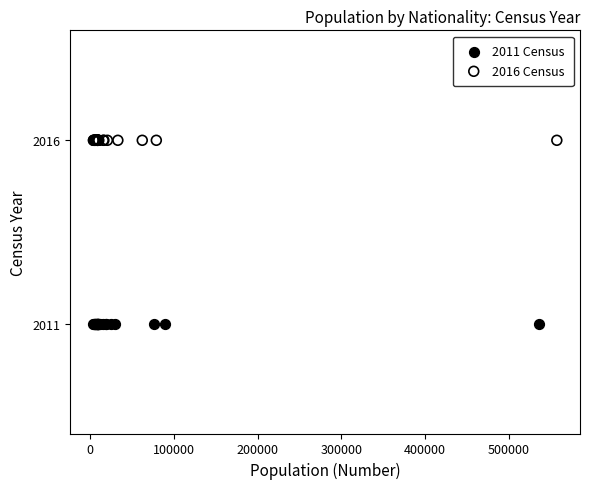

Which series reaches the minimum Y coordinate?

2011 Census